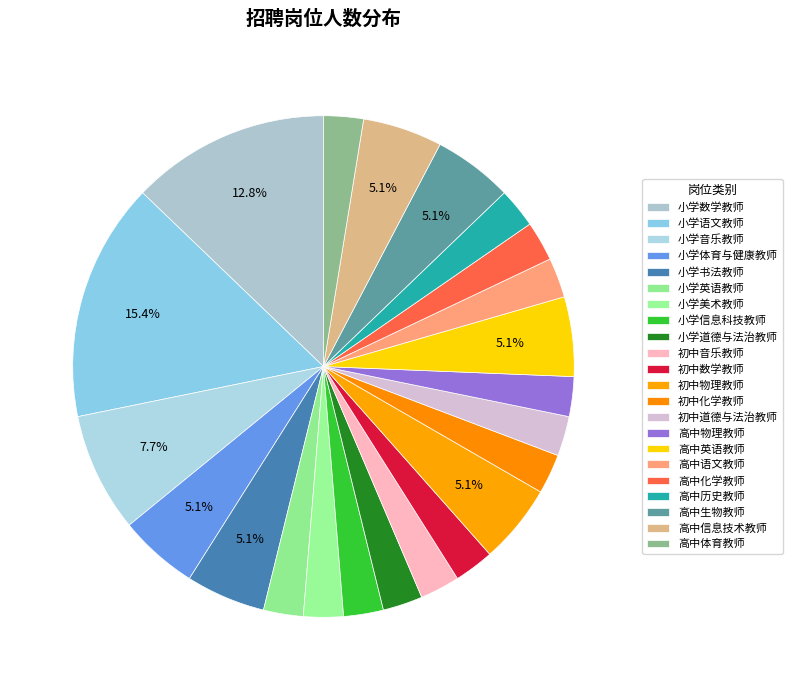

How many slices are in this pie chart?

22